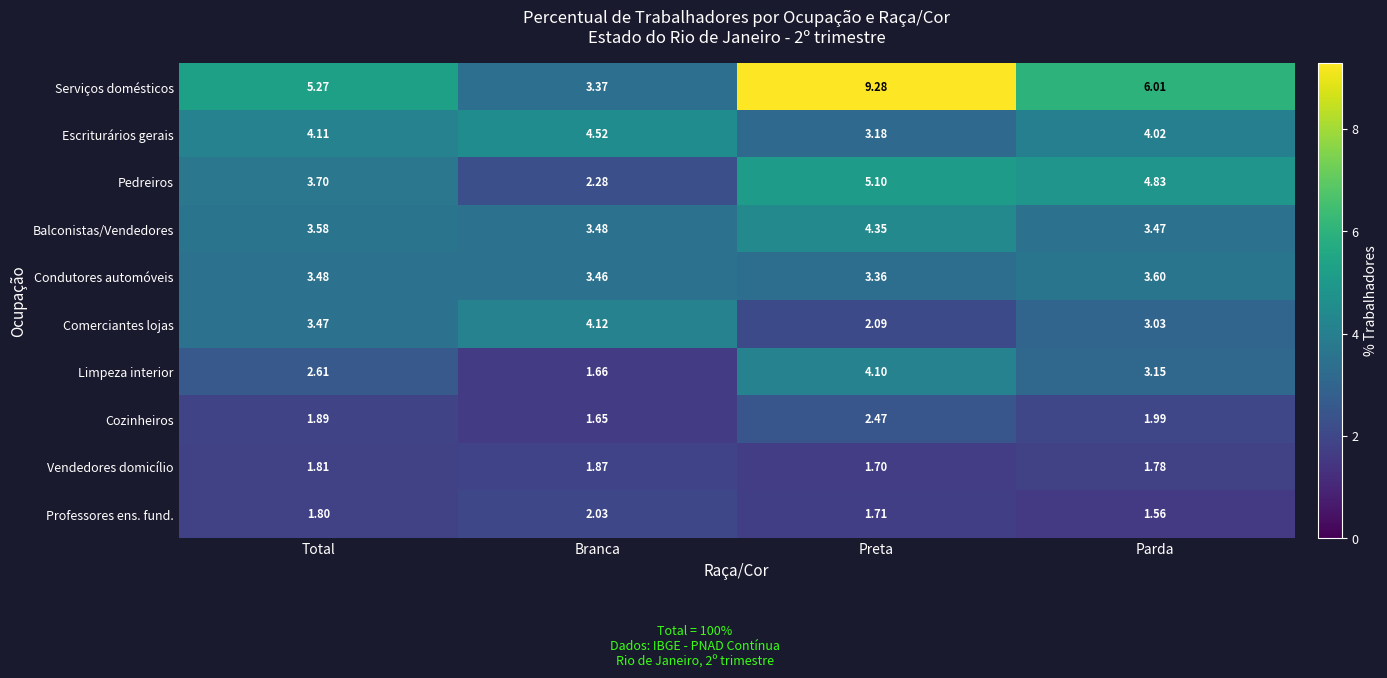

Which category has the lowest value in the Escriturários gerais series?

Preta